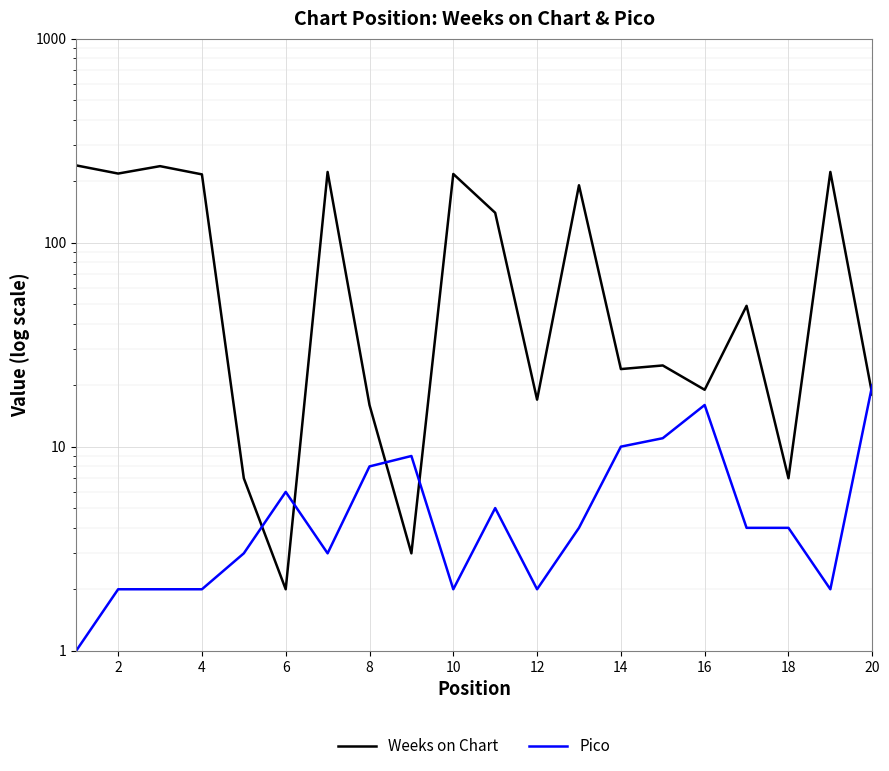

Is it true that Weeks on Chart equals 33 at 14?

False